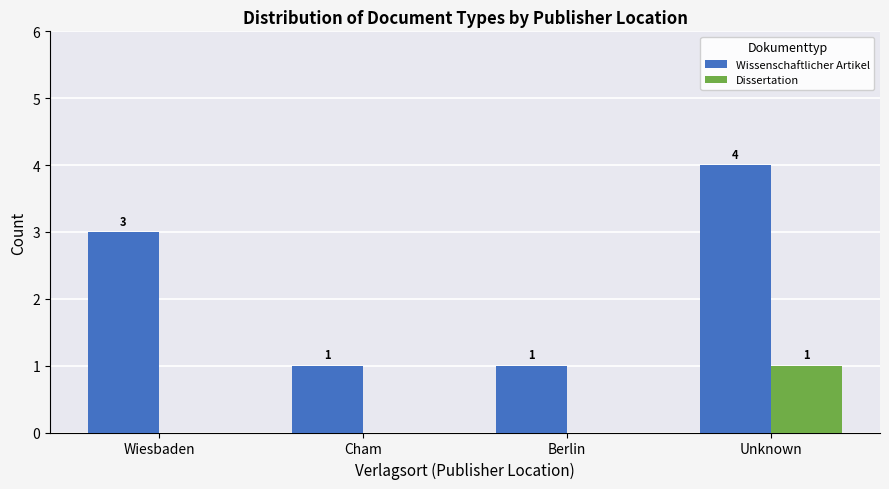

Is it true that Dissertation equals 1 at Wiesbaden?

False